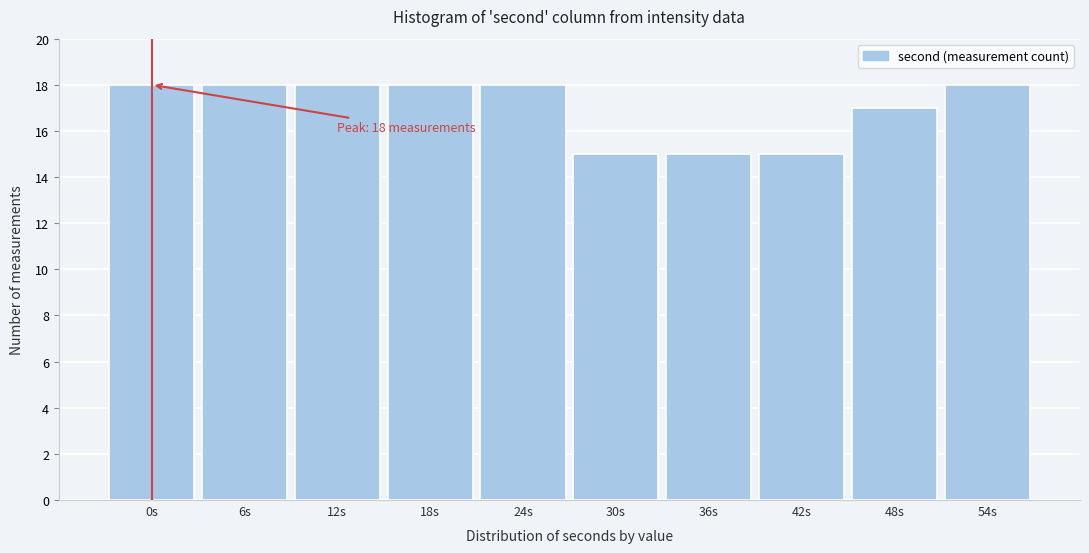

Reading left to right, what are all the values shown in this chart?

18	18	18	18	18	15	15	15	17	18